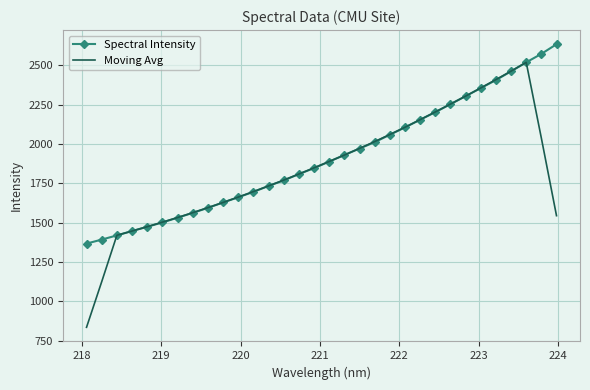

List the series in order of their overall mean, lowest first.

Moving Avg, Spectral Intensity